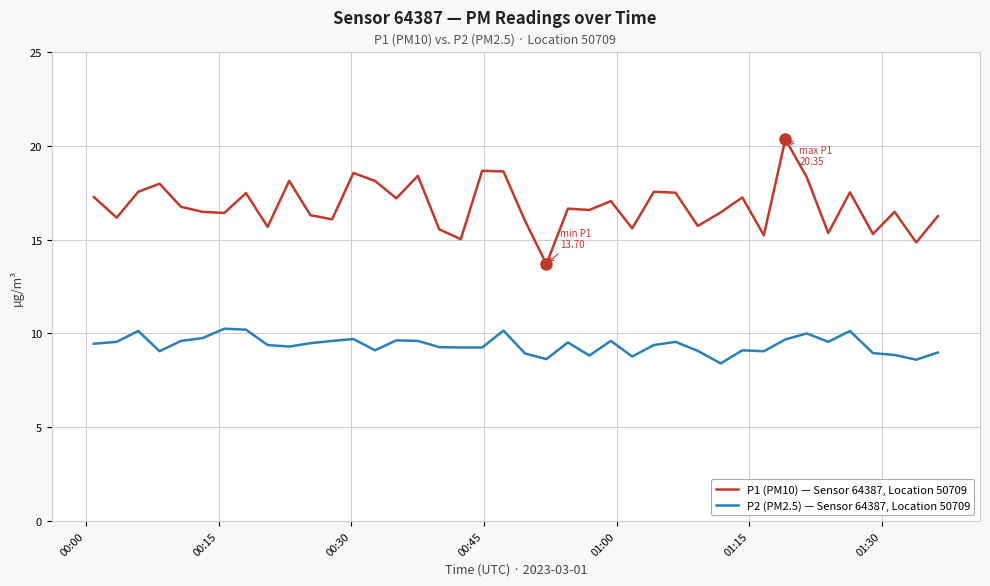

How many series are shown in this chart?

2